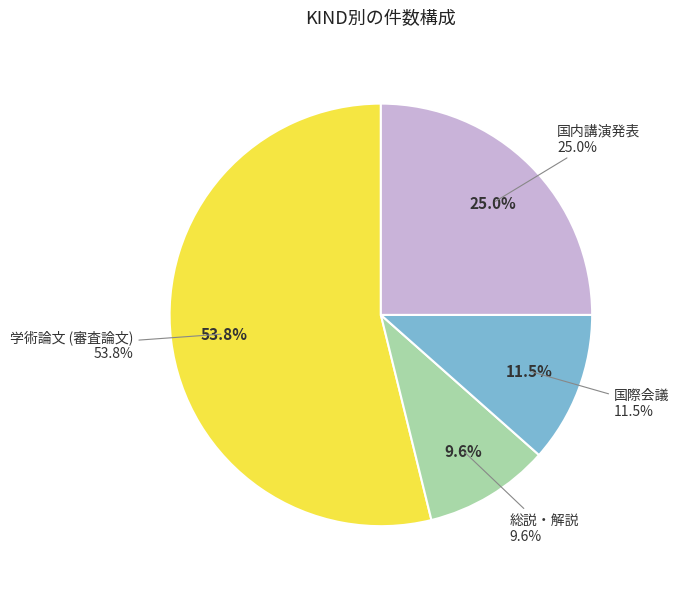

To the nearest percent, what percentage of the pie is 国際会議?

12%